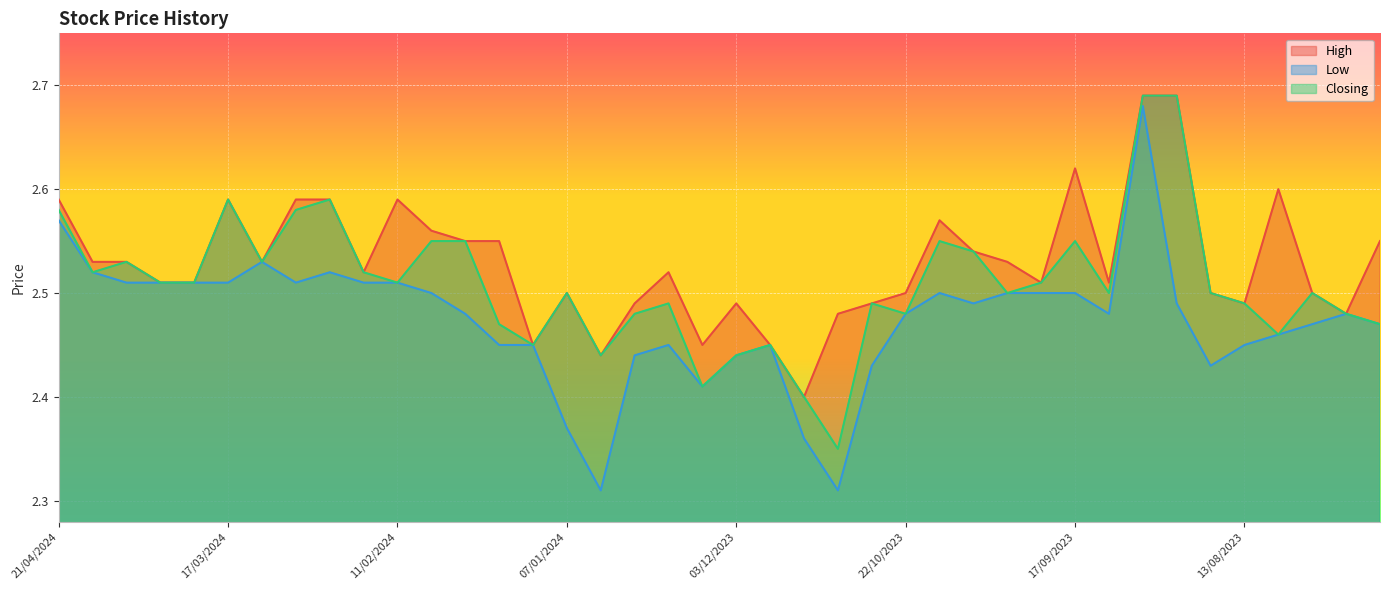

How many lines are shown in the chart?

3